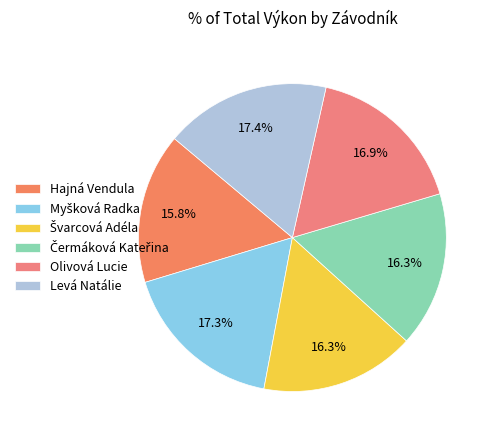

Does Olivová Lucie account for over 50% of the chart?

No